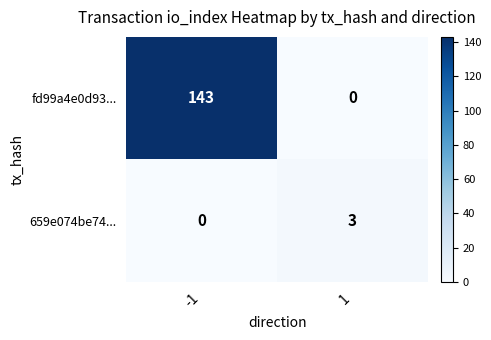

At how many categories does at least one series exceed 75?

1